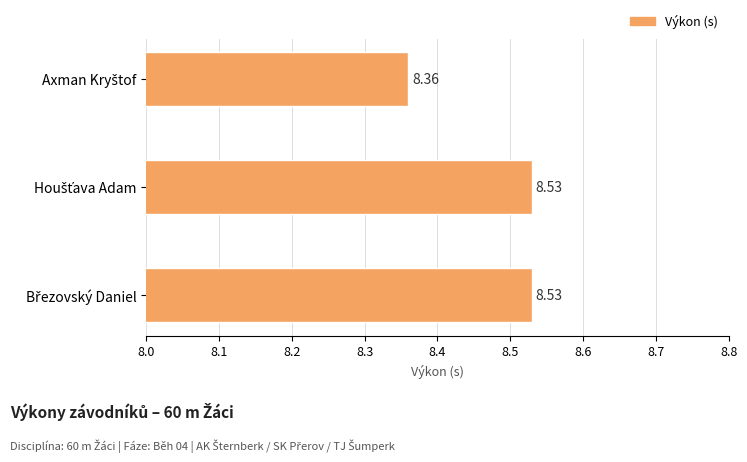

What is the sum of all values?

25.4